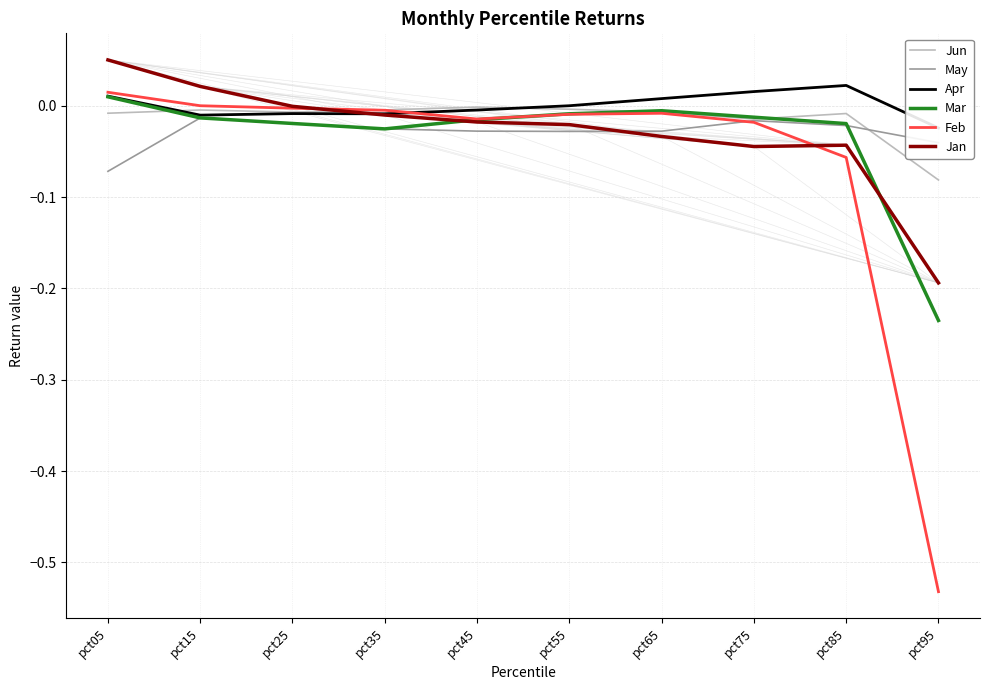

At which category is the sum across all series the highest?

pct05